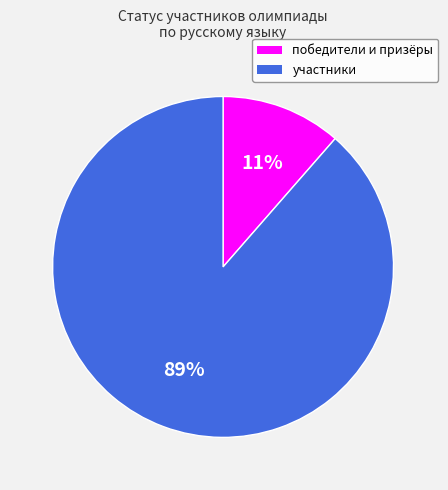

True or false: победители и призёры accounts for 11% of the total.

True